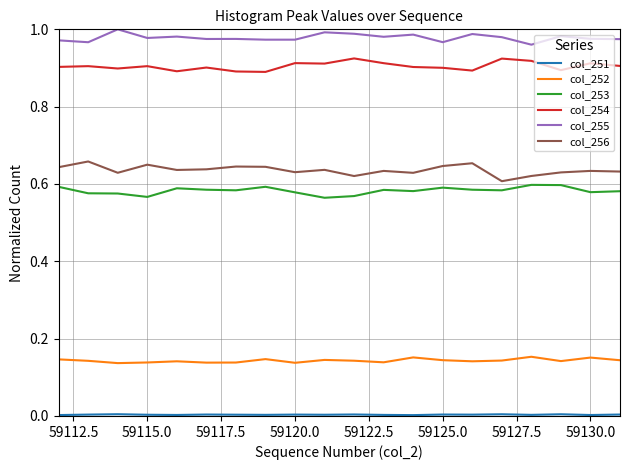

Which series has the largest total across all categories?

col_255